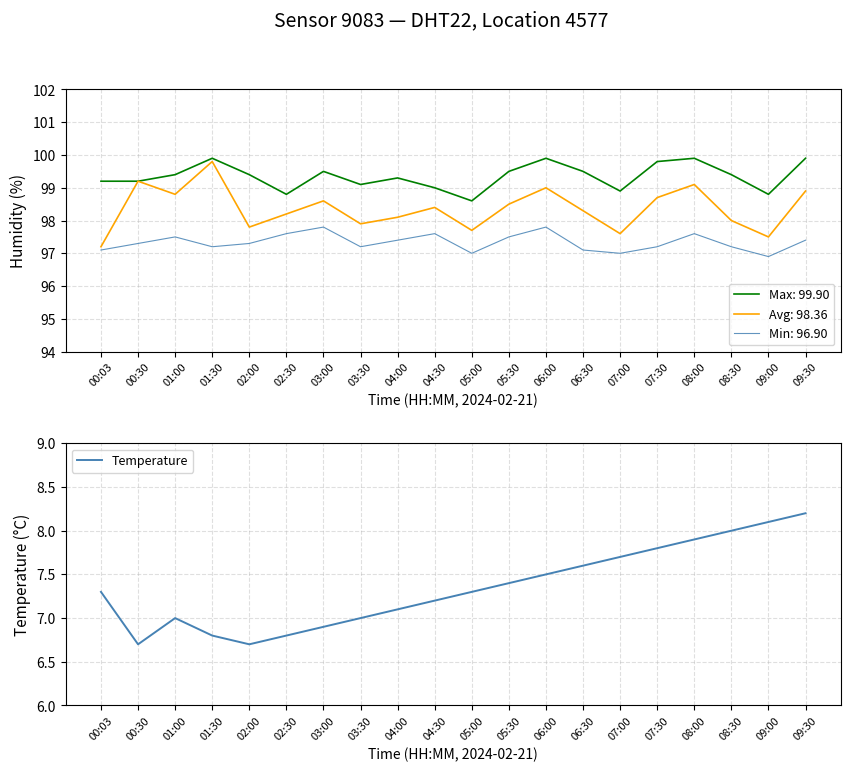

The chart shows a value of 7.7 at 07:00. True or false?

True